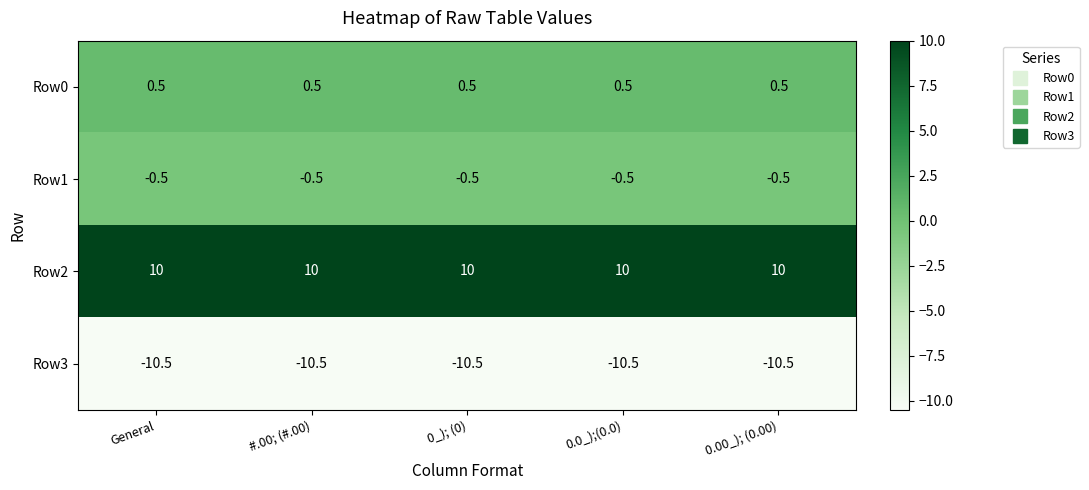

Count the number of data series in this chart.

4